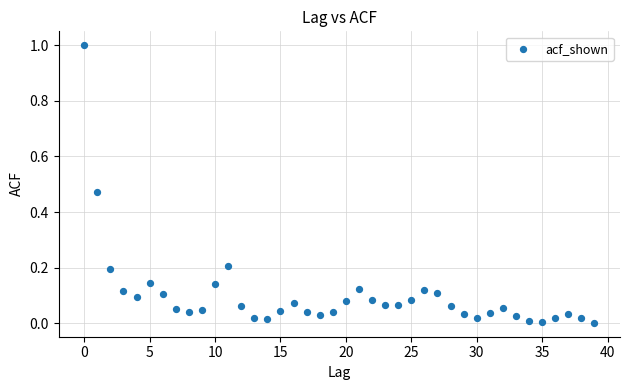

What is the range of Y values (max minus min)?

1.0